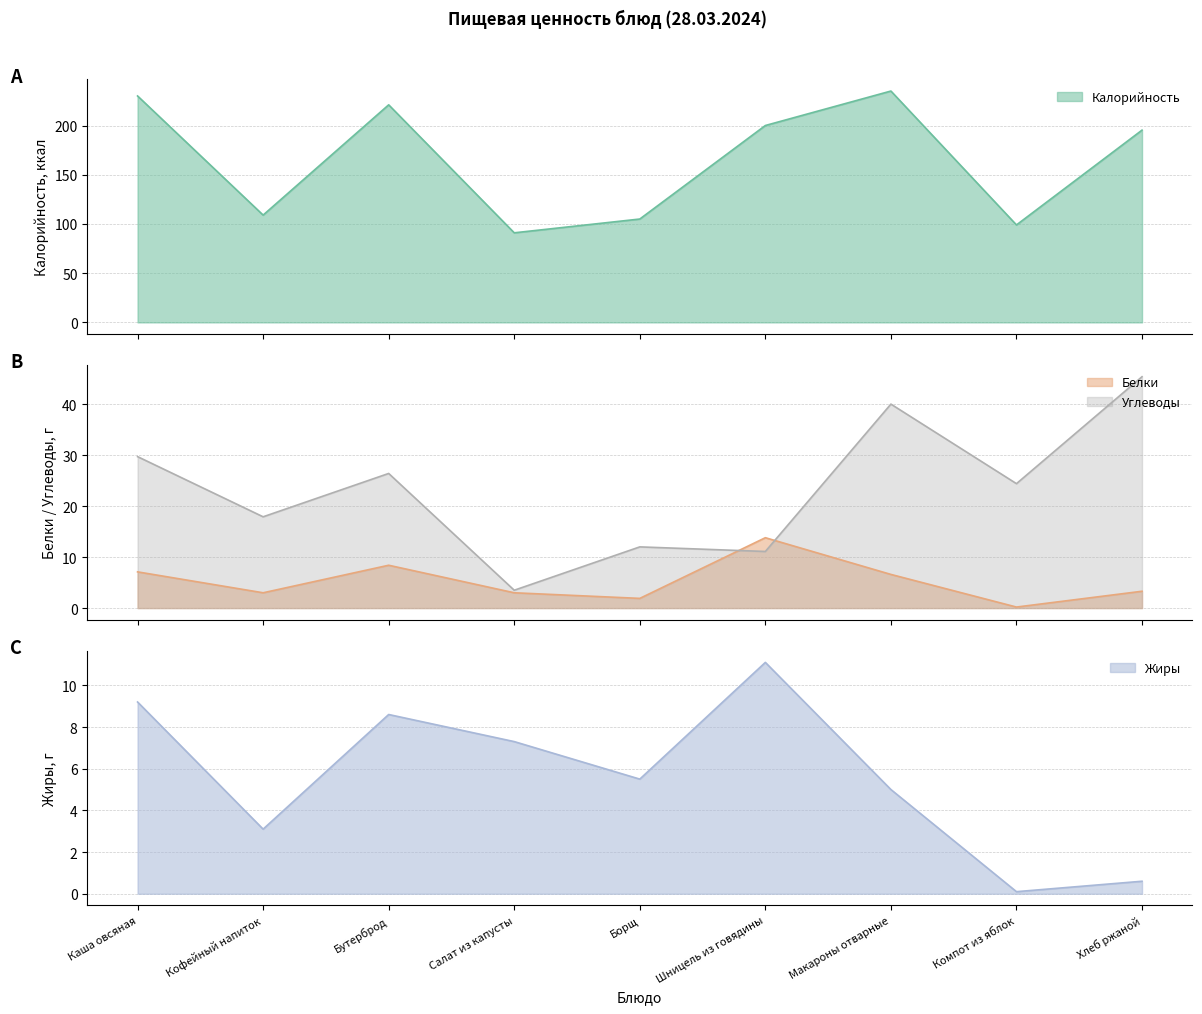

What is the label of the 1st point from the left?

Каша овсяная